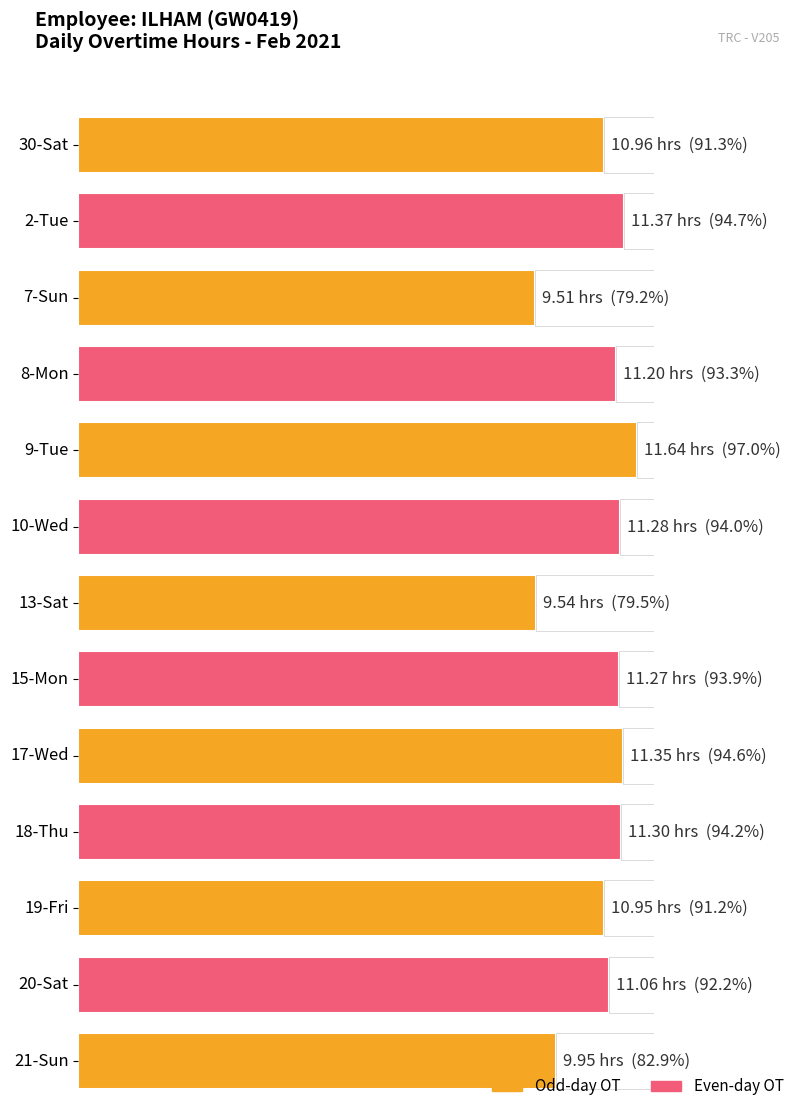

Reading left to right, transcribe all the data shown in this chart.

11.0	11.4	9.5	11.2	11.6	11.3	9.5	11.3	11.3	11.3	10.9	11.1	9.9